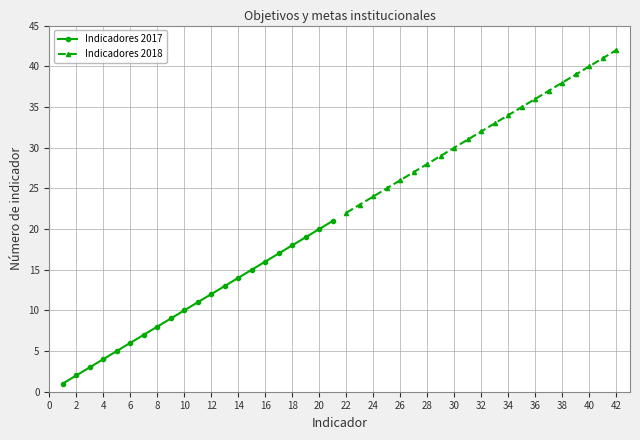

Is it true that Indicadores 2017 equals 2 at 4?

False